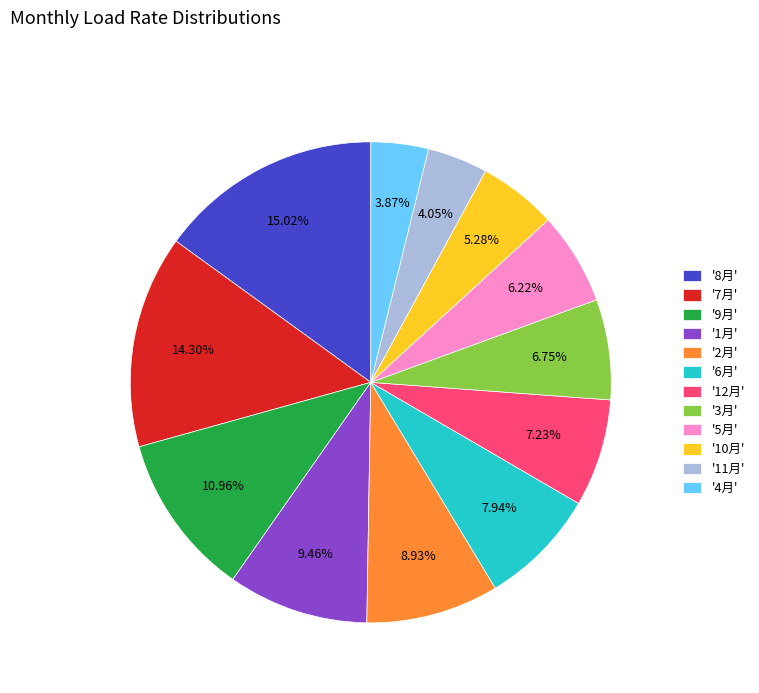

Does '11月' represent more than half of the total?

No